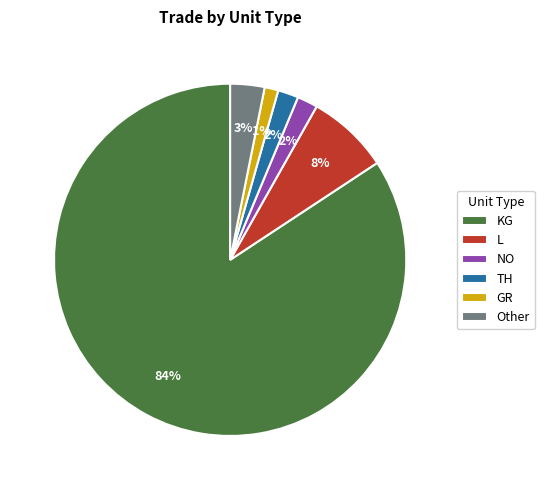

Which category has the biggest portion of the pie?

KG